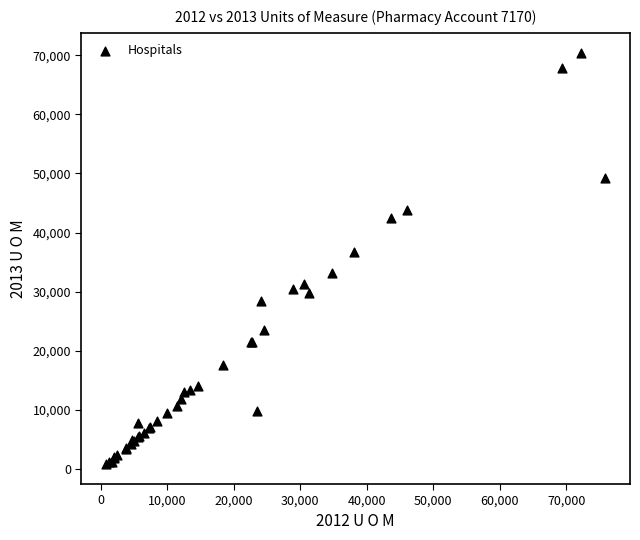

What Y value in the scatter plot is closest to 35630?

36721